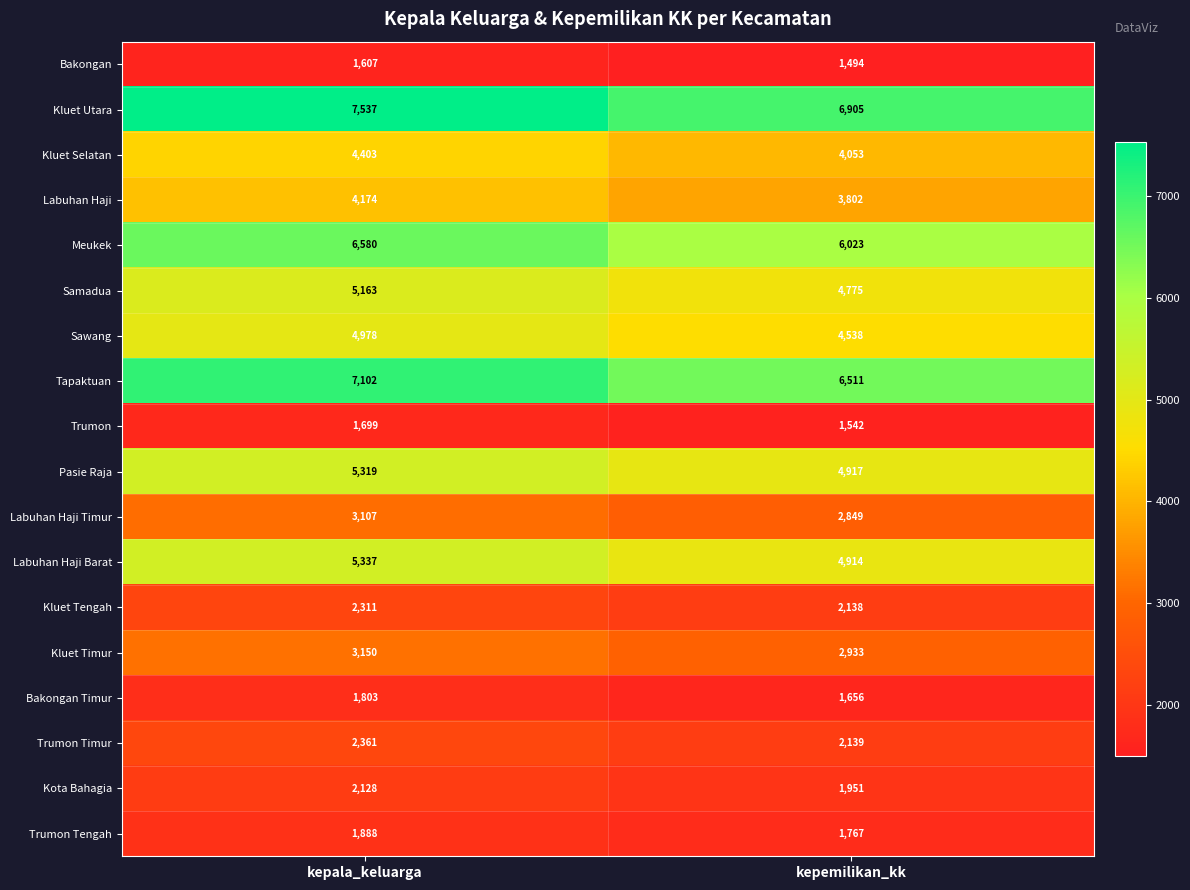

Rank the series by their maximum value, from highest to lowest.

Kluet Utara, Tapaktuan, Meukek, Labuhan Haji Barat, Pasie Raja, Samadua, Sawang, Kluet Selatan, Labuhan Haji, Kluet Timur, Labuhan Haji Timur, Trumon Timur, Kluet Tengah, Kota Bahagia, Trumon Tengah, Bakongan Timur, Trumon, Bakongan